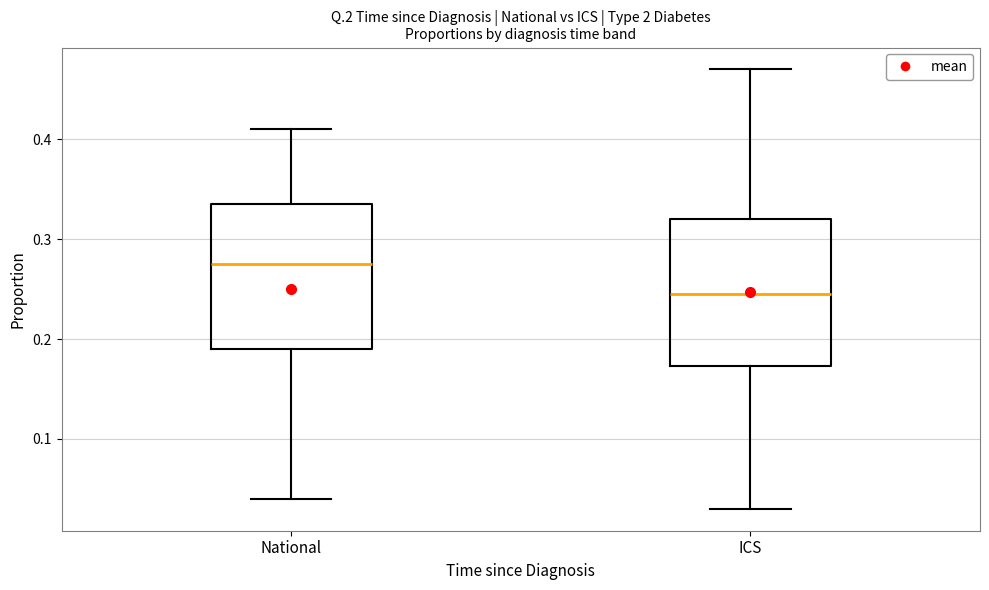

Reading left to right, transcribe this box plot: for each box, give where its median line is, the range the box spans, and where its two whiskers end, as read against the y-axis. The values are not printed on the chart, so give them approximately, as read against the axis.

National: median 0.28, box 0.19 to 0.34, whiskers 0.04 to 0.41
ICS: median 0.25, box 0.17 to 0.32, whiskers 0.03 to 0.47